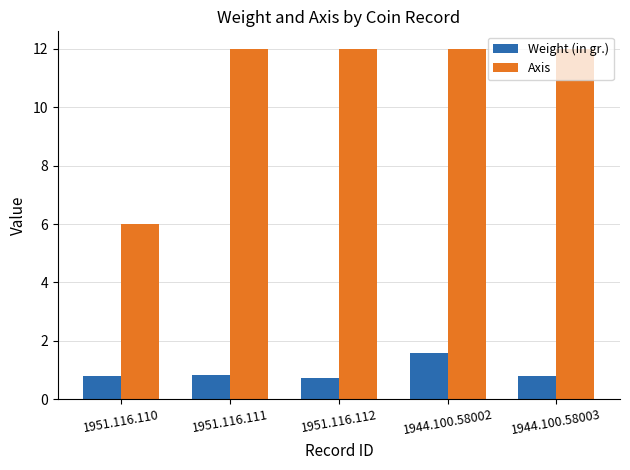

Reading left to right, extract all data points from this chart.

Weight (in gr.): 0.8	0.8	0.7	1.6	0.8
Axis: 6.0	12.0	12.0	12.0	12.0